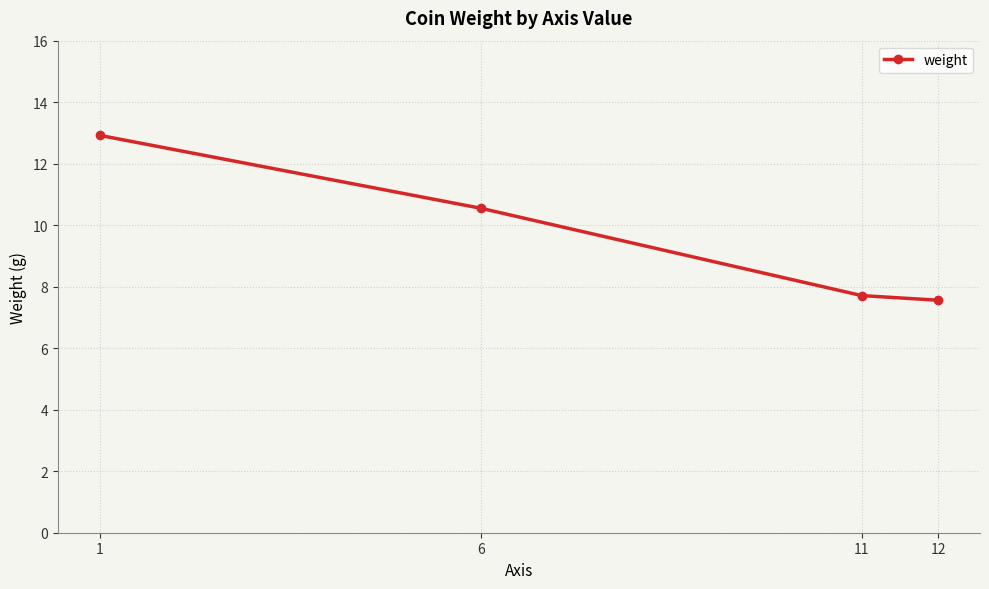

What is the value of the 2nd point from the left?

10.6